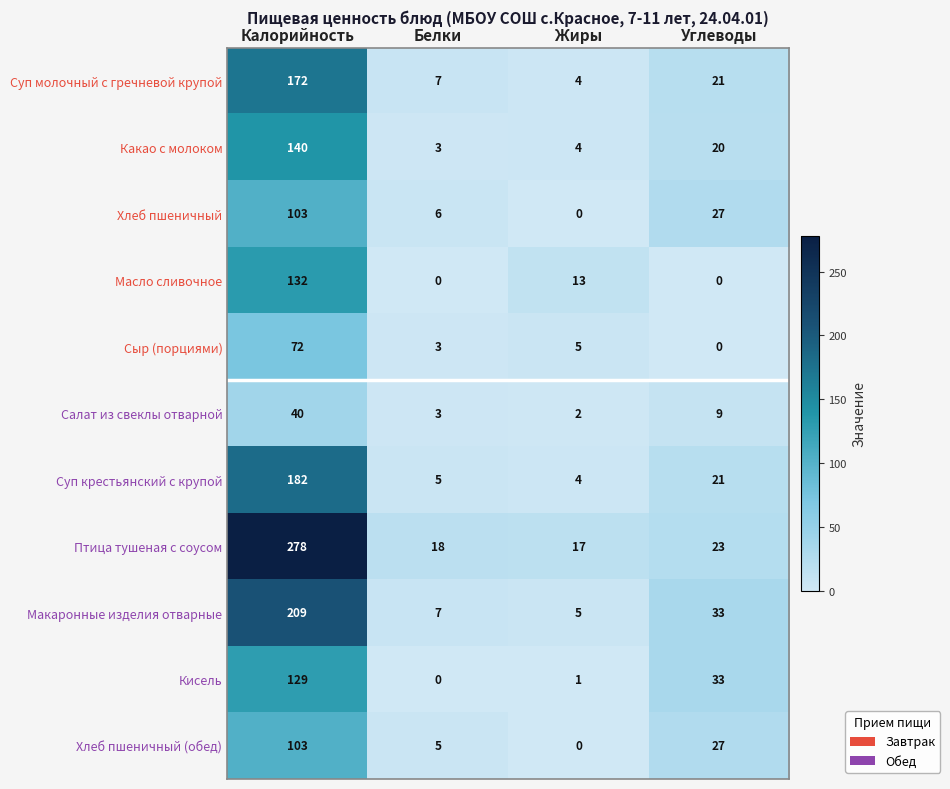

Which series has the largest range (max minus min)?

Птица тушеная с соусом